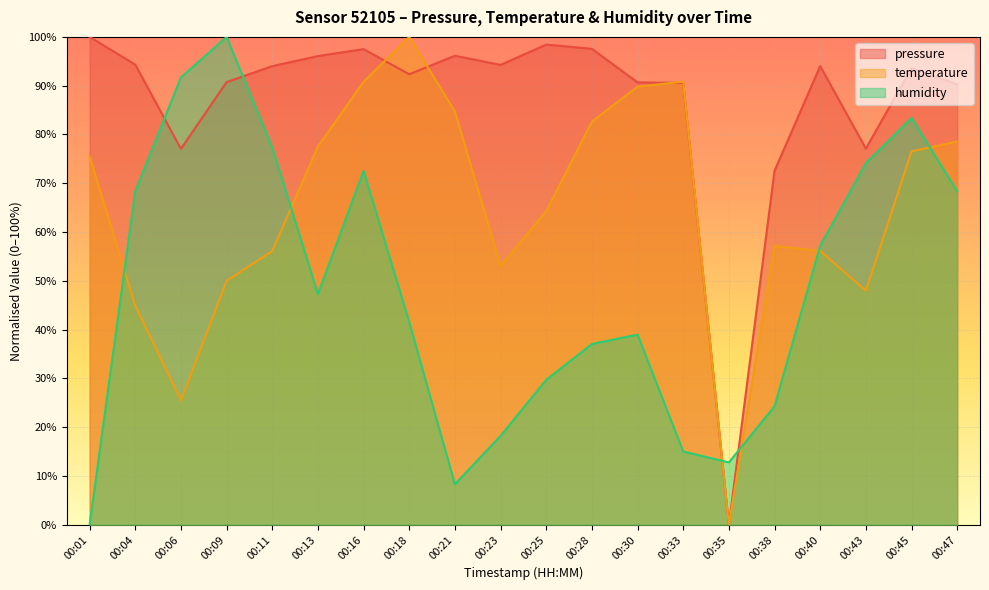

What is the difference between the humidity values at 00:23 and 00:01?

18.2